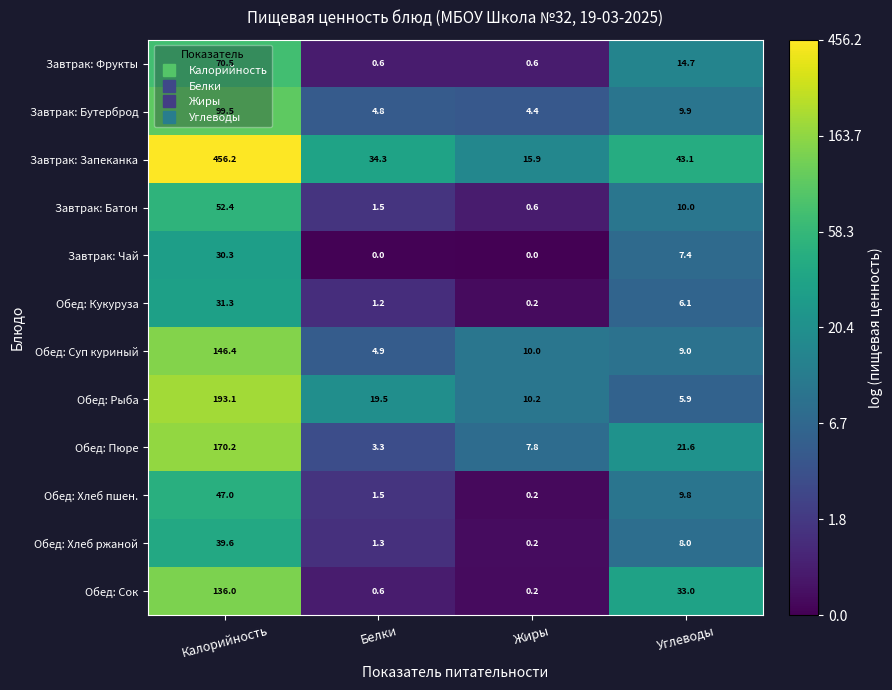

Where is Обед: Пюре nearest to the value 86?

Углеводы